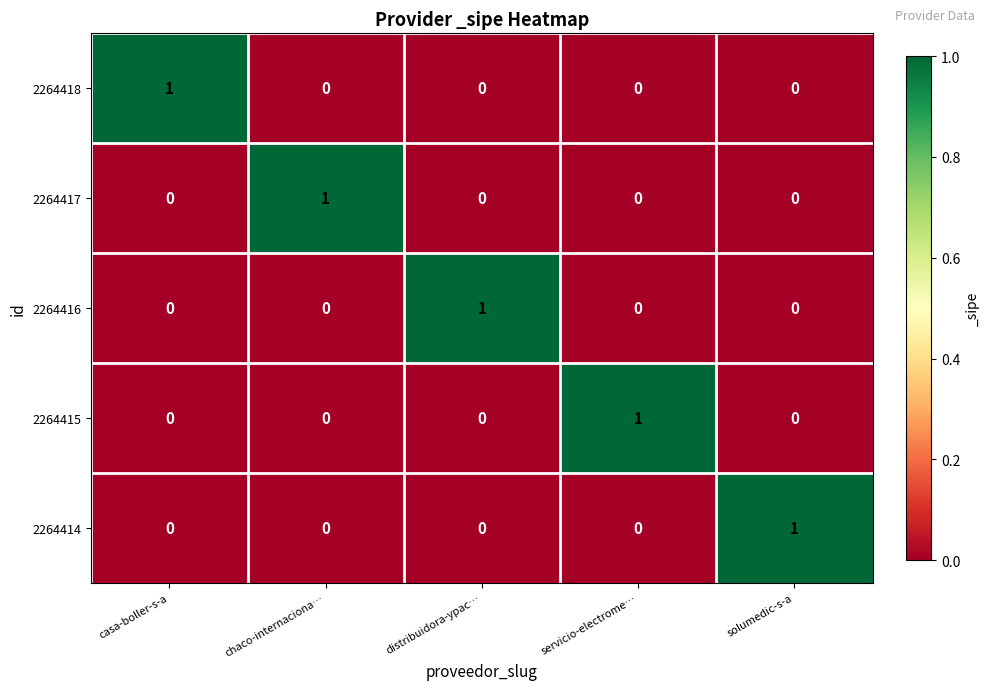

At how many categories does at least one series exceed 0?

5